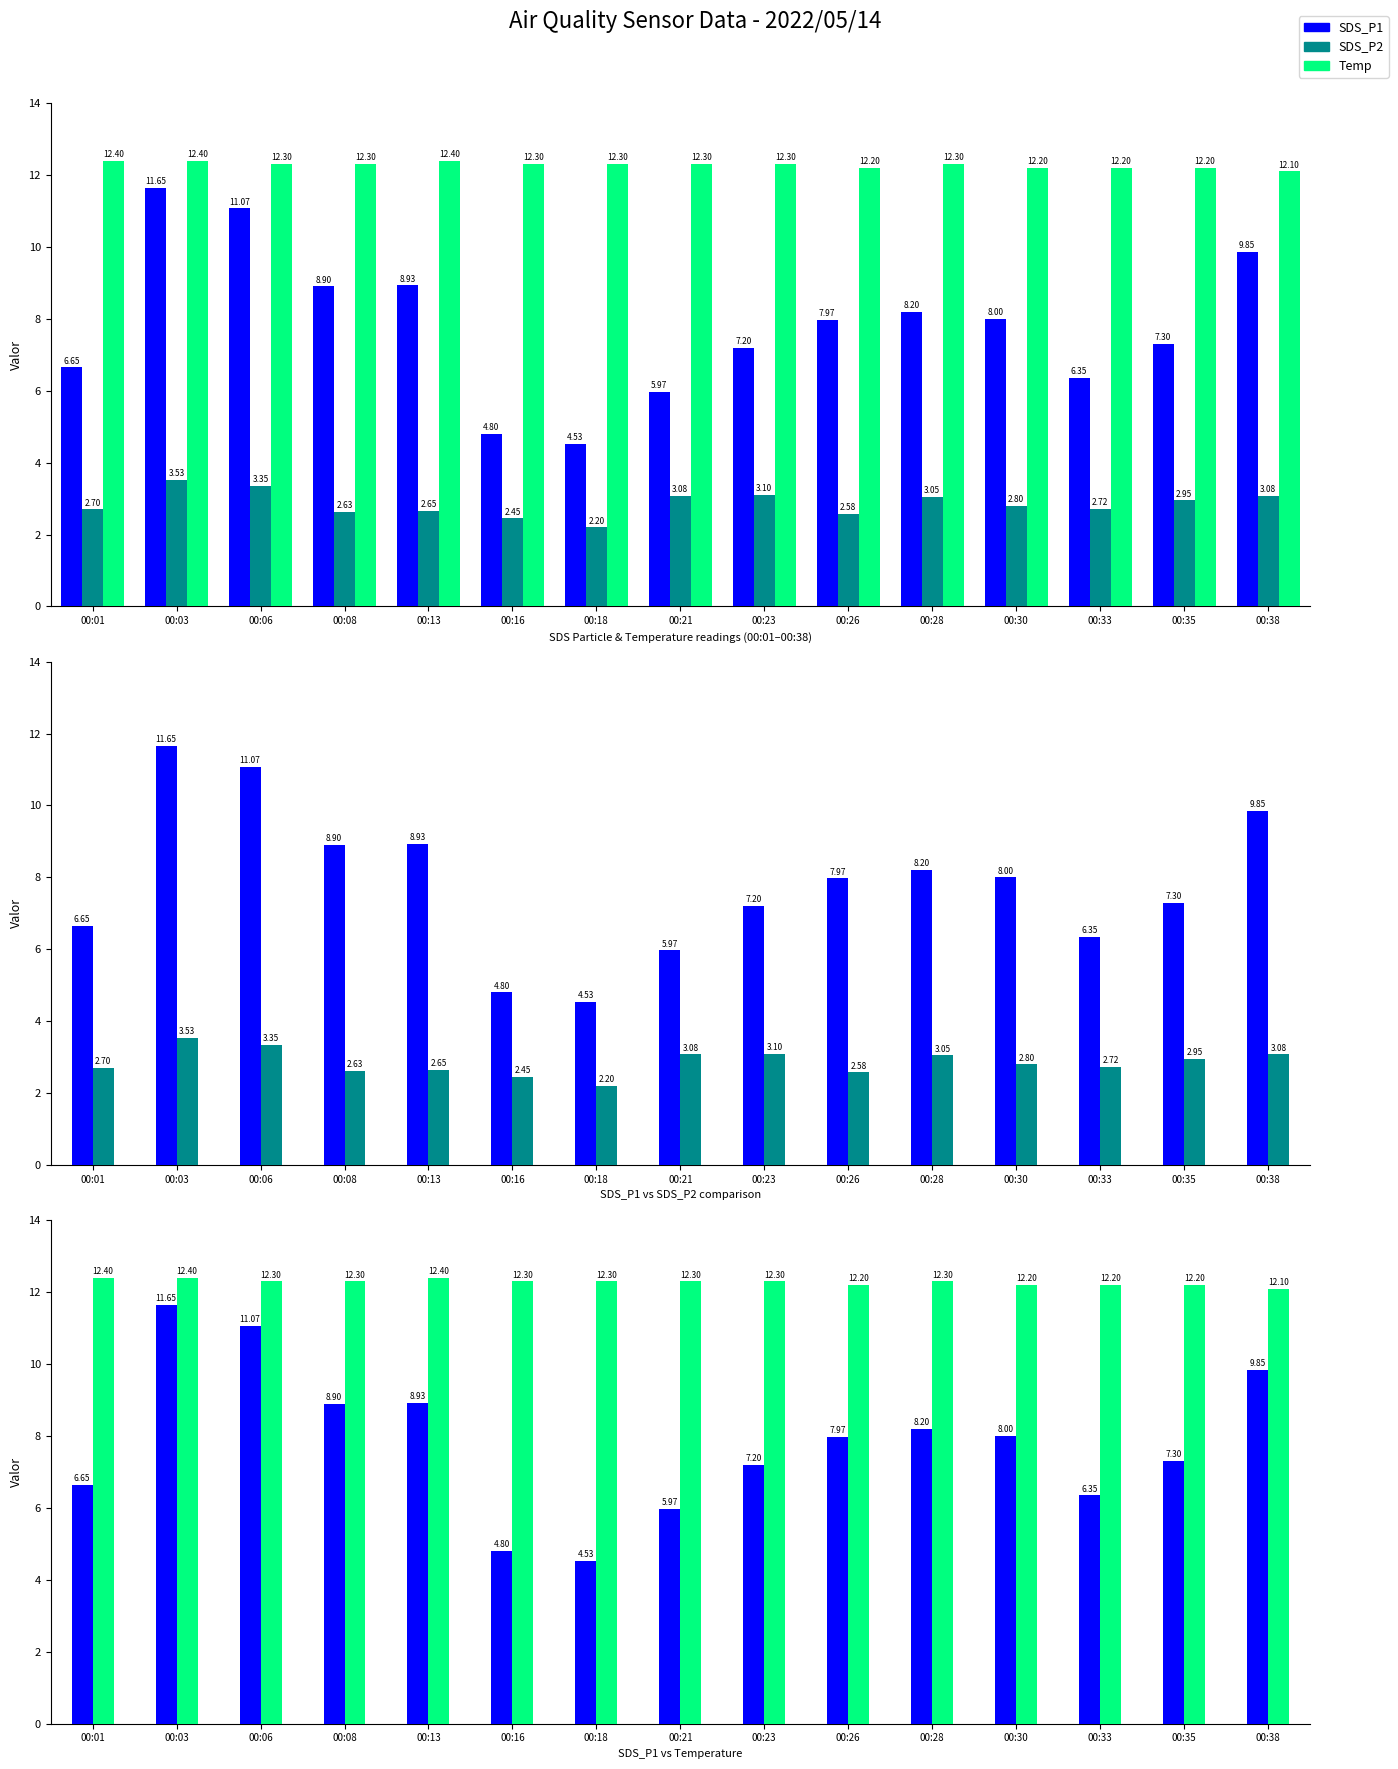

What are all the series names shown in the legend?

SDS_P1, SDS_P2, Temp